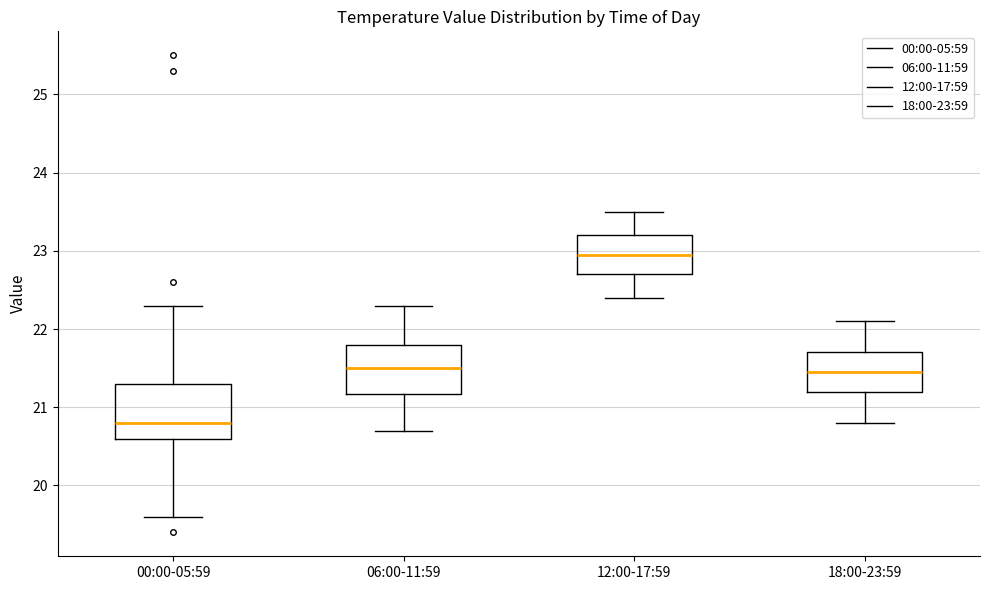

Reading left to right, read every box against the y-axis: the position of its median line, the range the box covers, and the ends of its whiskers. The values are not printed on the chart, so give them approximately, as read against the axis.

00:00-05:59: median 20.8, box 20.6 to 21.3, whiskers 19.6 to 22.3
06:00-11:59: median 21.5, box 21.2 to 21.8, whiskers 20.7 to 22.3
12:00-17:59: median 23.0, box 22.7 to 23.2, whiskers 22.4 to 23.5
18:00-23:59: median 21.5, box 21.2 to 21.7, whiskers 20.8 to 22.1